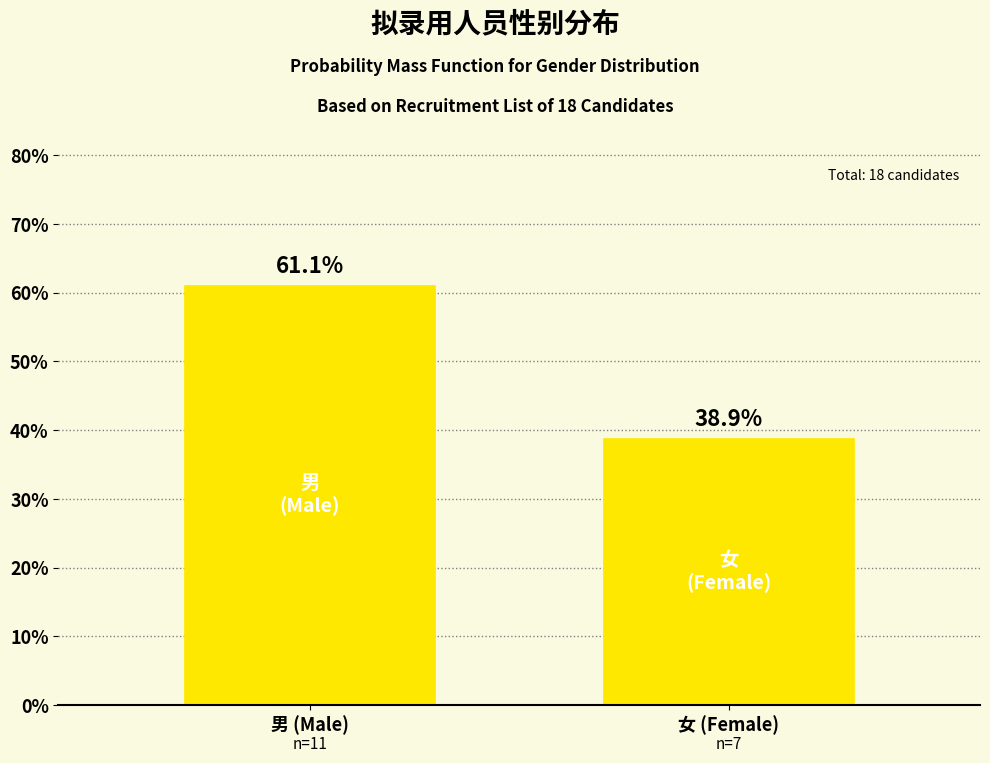

Reading left to right, list all the values displayed in this chart.

61.1	38.9